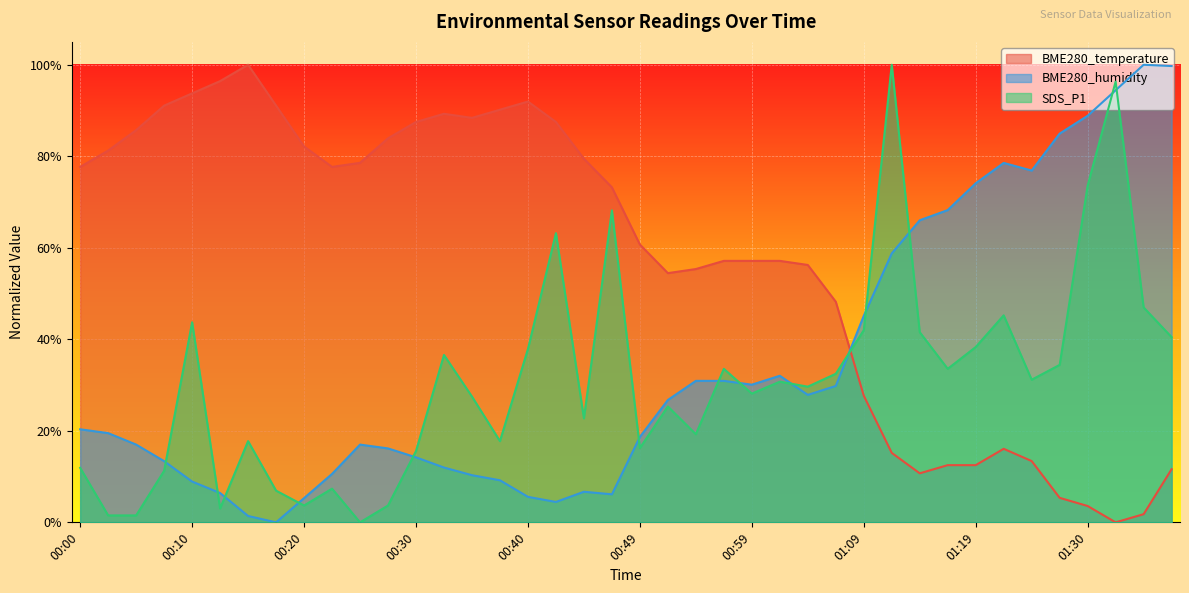

Reading left to right, transcribe all the data shown in this chart.

BME280_temperature: 77.7	81.2	85.7	91.1	93.7	96.4	100.0	91.1	82.1	77.7	78.6	83.9	87.5	89.3	88.4	90.2	92.0	87.5	79.5	73.2	60.7	54.5	55.4	57.1	57.1	57.1	56.2	48.2	27.7	15.2	10.7	12.5	12.5	16.1	13.4	5.4	3.6	0.0	1.8	11.6
BME280_humidity: 20.3	19.5	17.0	13.4	8.9	6.4	1.4	0.0	5.3	10.6	17.0	16.2	14.2	12.0	10.3	9.2	5.6	4.5	6.7	6.1	18.7	26.7	30.9	30.9	30.1	32.0	27.9	29.8	45.1	58.8	66.0	68.2	74.1	78.6	76.9	85.0	88.9	94.4	100.0	99.7
SDS_P1: 11.9	1.5	1.5	11.3	43.7	3.0	17.7	6.9	3.7	7.4	0.0	3.7	15.6	36.6	27.5	17.7	37.9	63.2	22.7	68.2	16.2	25.3	19.3	33.5	28.1	30.7	29.7	32.5	42.0	100.0	41.6	33.5	38.3	45.2	31.2	34.4	73.6	96.3	47.0	40.5